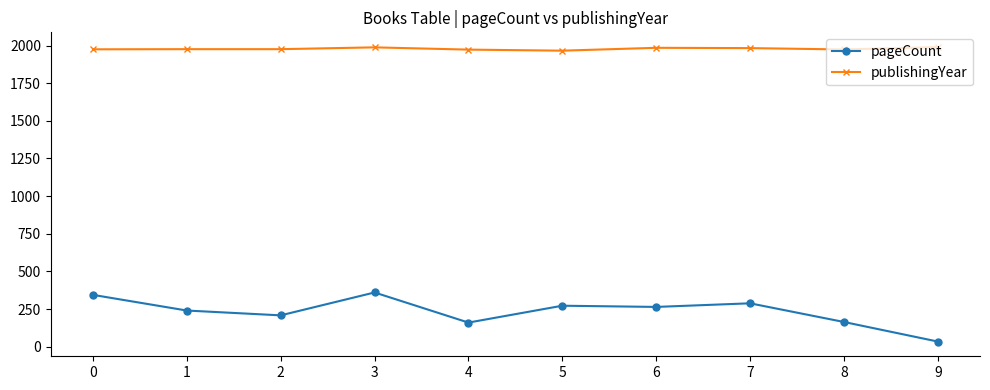

What are all the series names shown in the legend?

pageCount, publishingYear